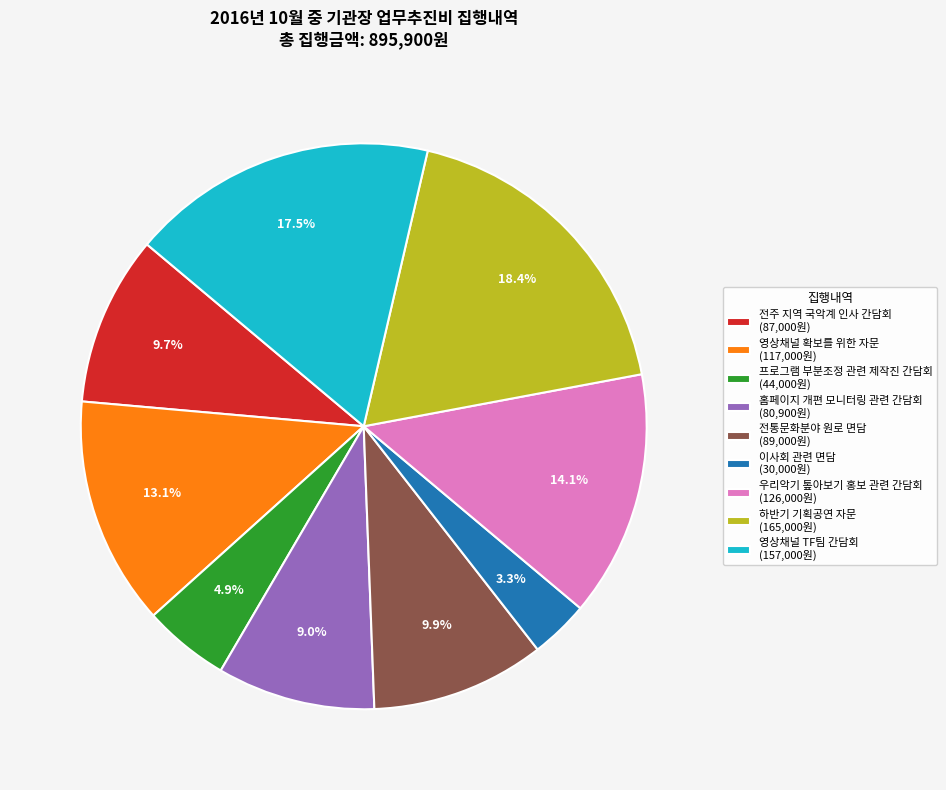

What is the total percentage of 우리악기 톺아보기 홍보 관련 간담회 (126,000원) and 전통문화분야 원로 면담 (89,000원)?

24.0%